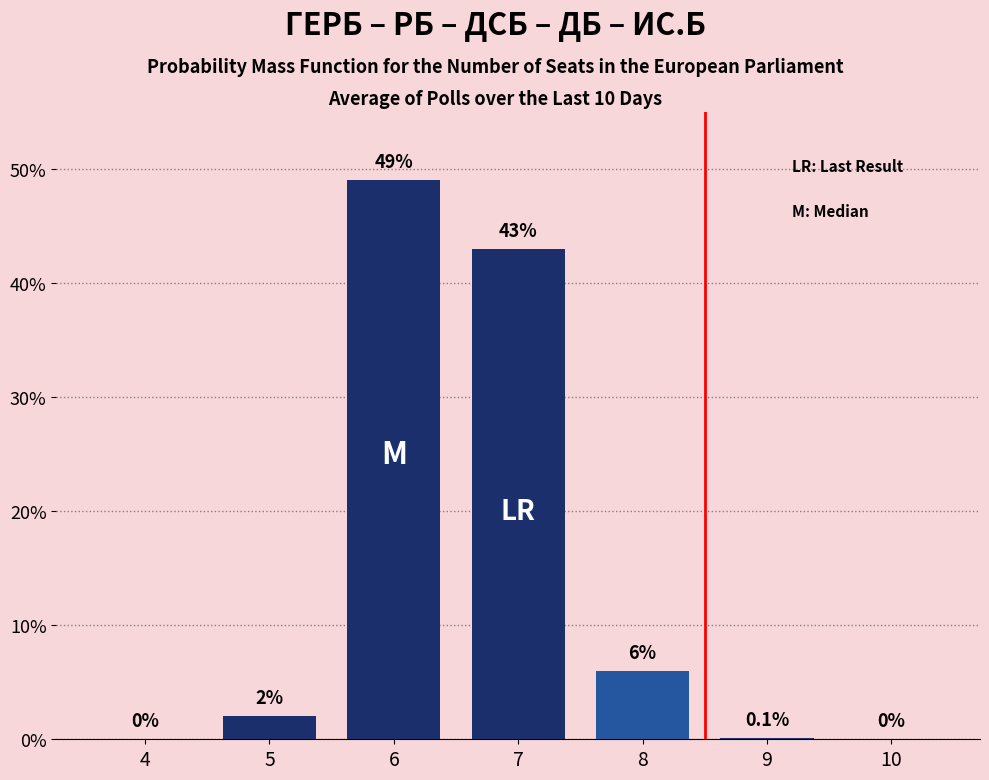

Reading right to left, what are all the values shown in this chart?

10=0.0	9=0.1	8=6.0	7=43.0	6=49.0	5=2.0	4=0.0